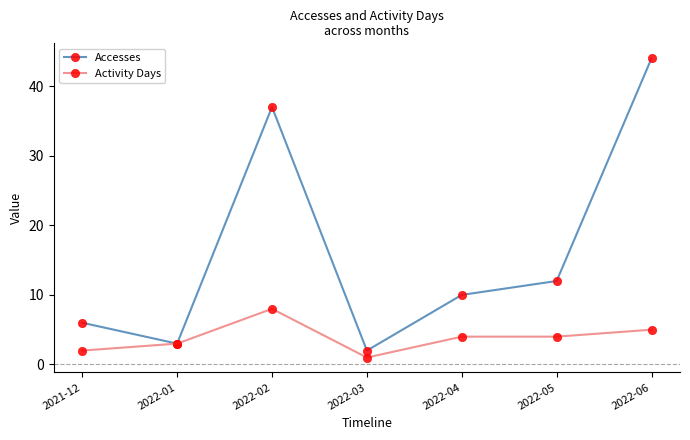

The Accesses series shows 3 at 2022-01. True or false?

True